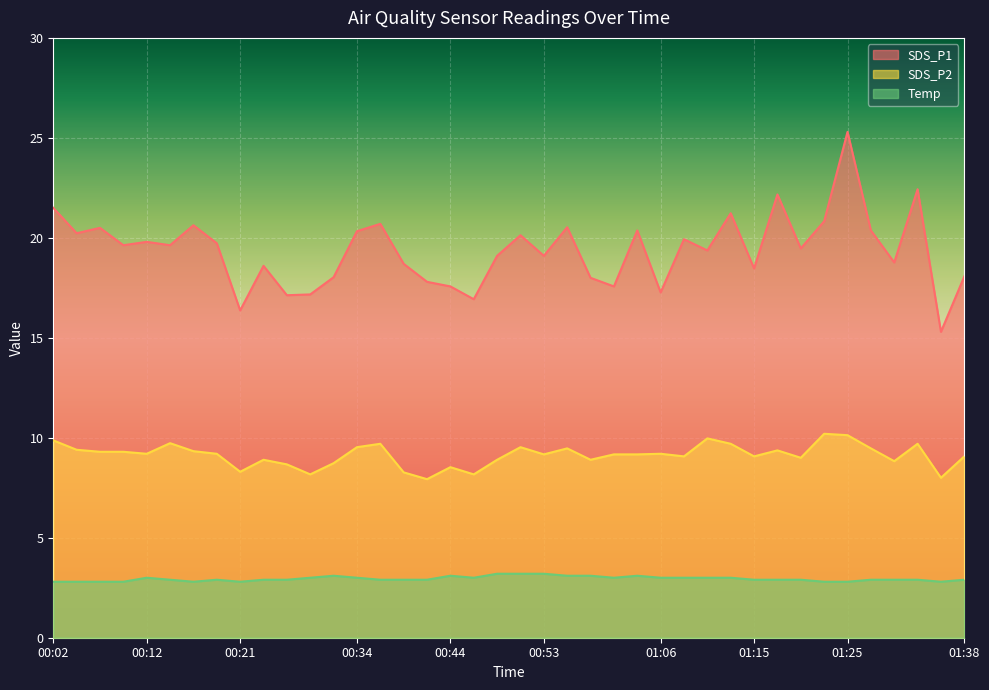

How many data points in SDS_P2 are less than 9?

13